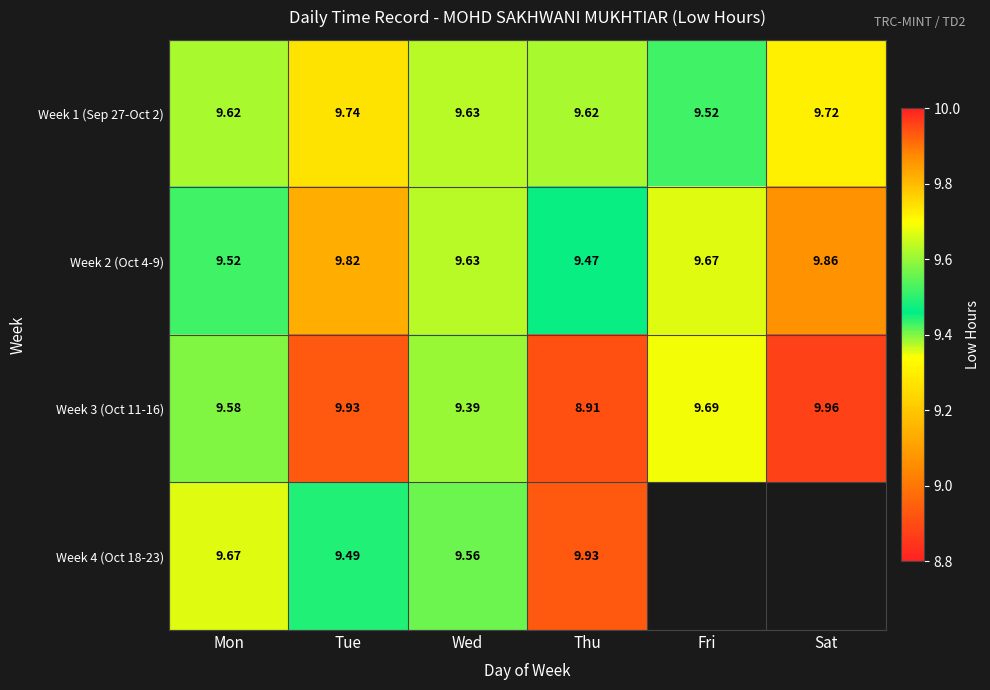

What is the total value across all series at Wed?

38.2